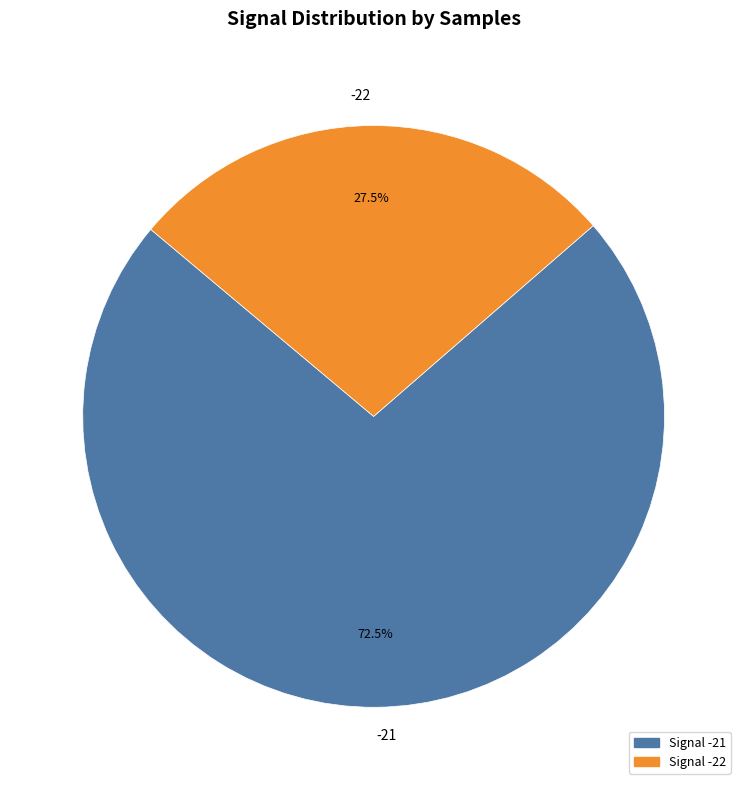

Between Signal -21 and Signal -22, which is larger?

Signal -21